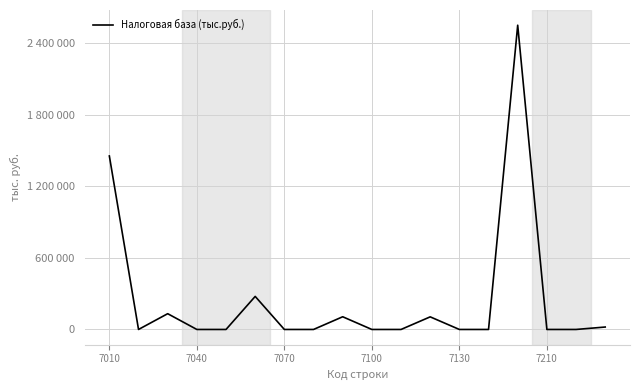

What is the maximum value shown in the chart?

2549272